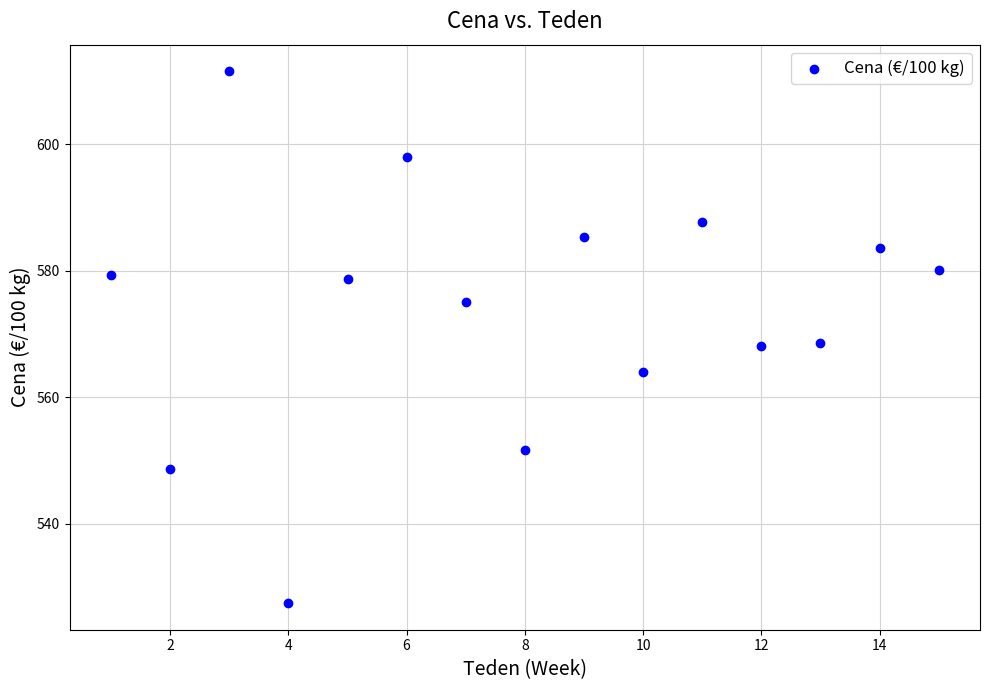

What is the range of X values (max minus min)?

14.0